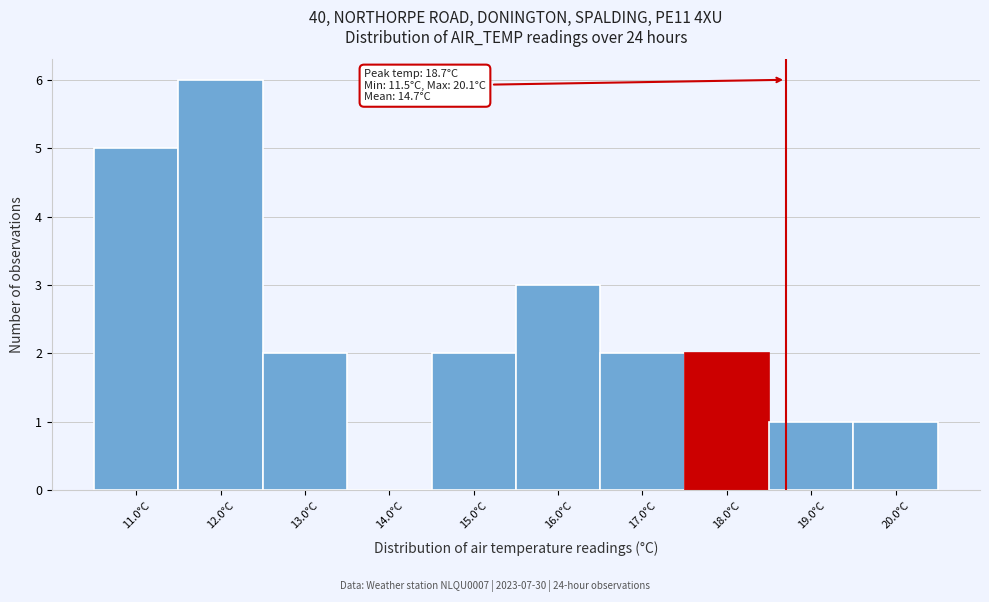

Reading left to right, extract all data points from this chart.

11.0°C=5	12.0°C=6	13.0°C=2	14.0°C=0	15.0°C=2	16.0°C=3	17.0°C=2	18.0°C=2	19.0°C=1	20.0°C=1